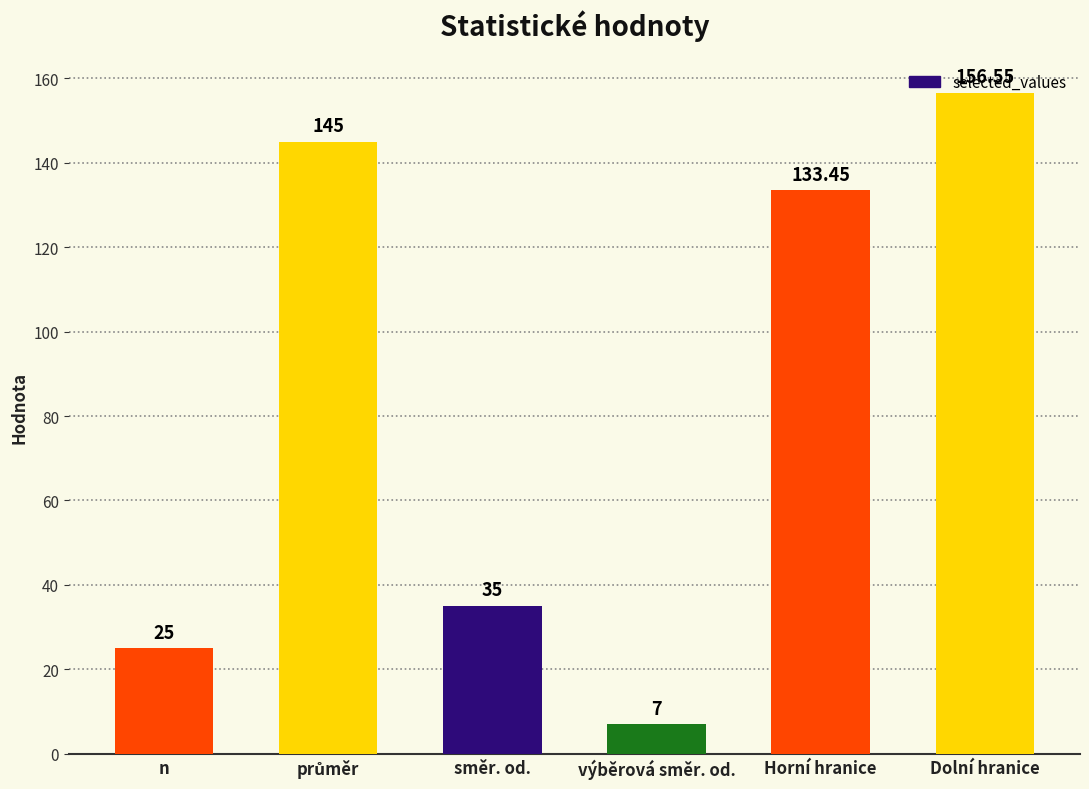

At which label is the value closest to 81?

směr. od.